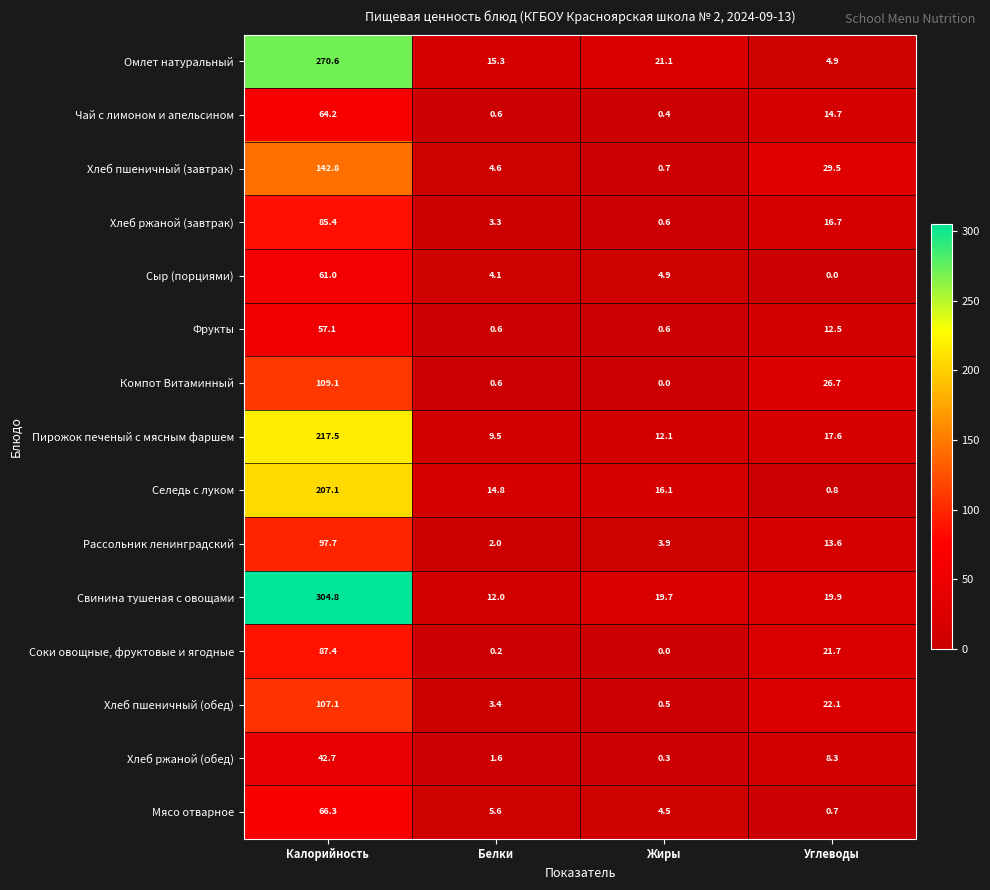

What is the difference between the maximum and second lowest values in the Пирожок печеный с мясным фаршем series?

205.4